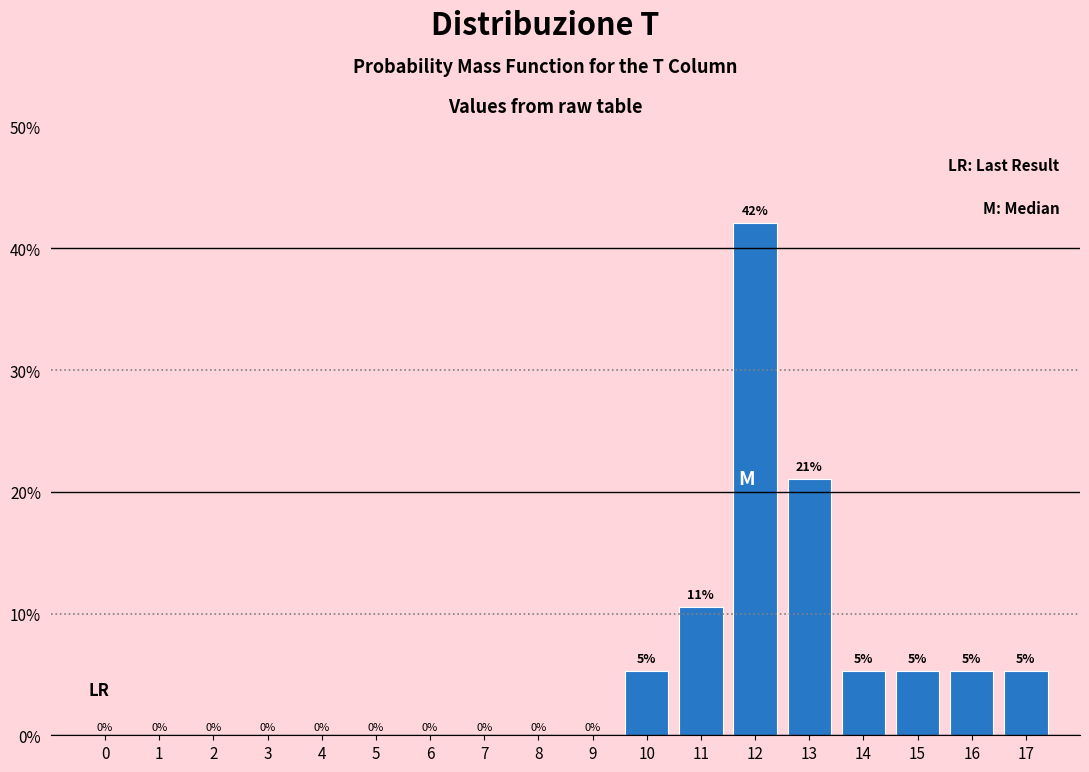

At which label is the value closest to 21?

13